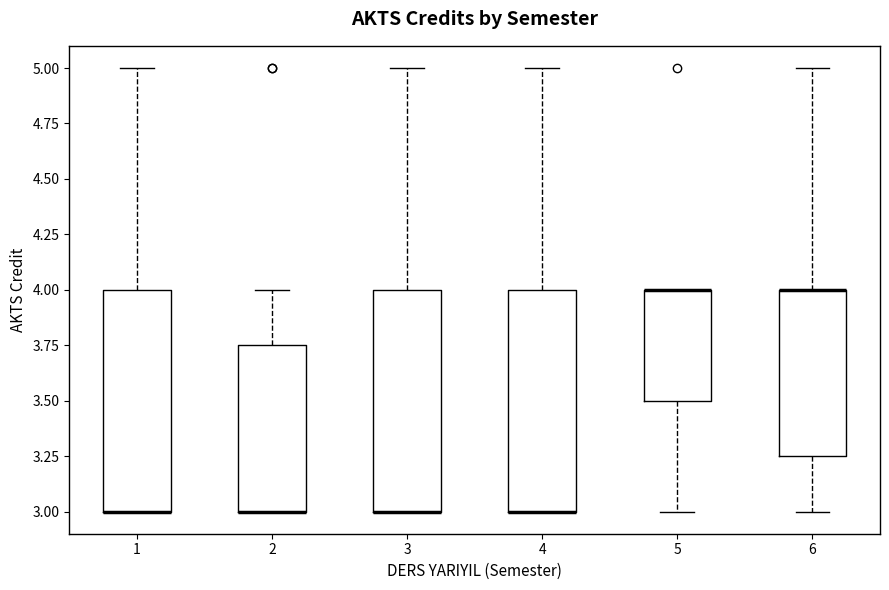

Where is the lower edge of the box at x = 1 on the y-axis? The values are not printed on the chart, so give them approximately, as read against the axis.

3.00